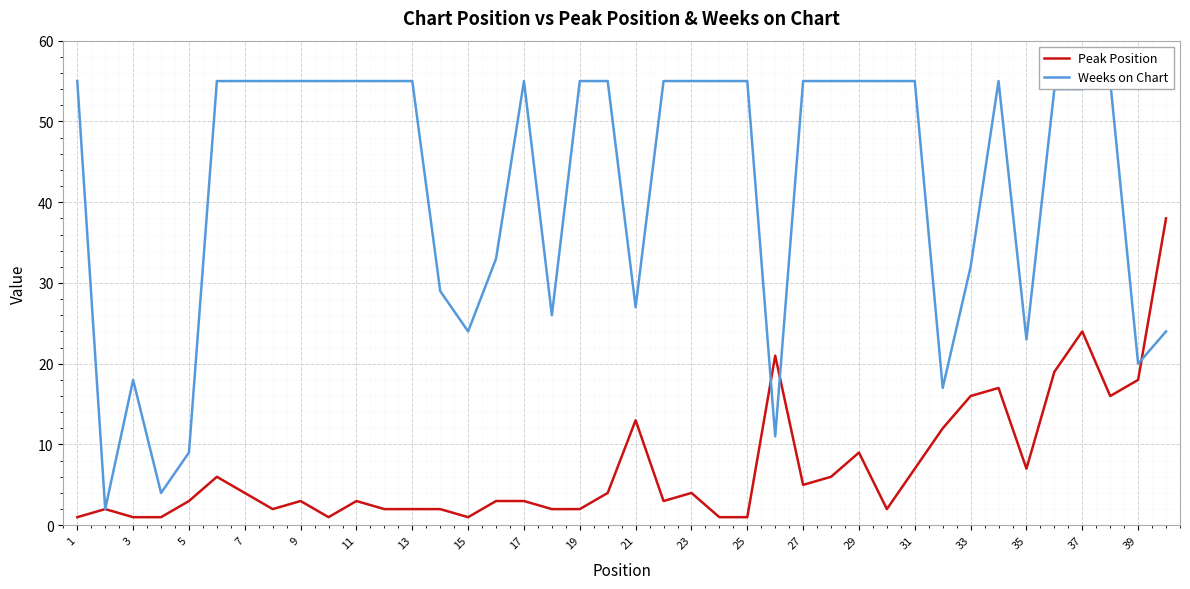

What is the sum of all Weeks on Chart values?

1672